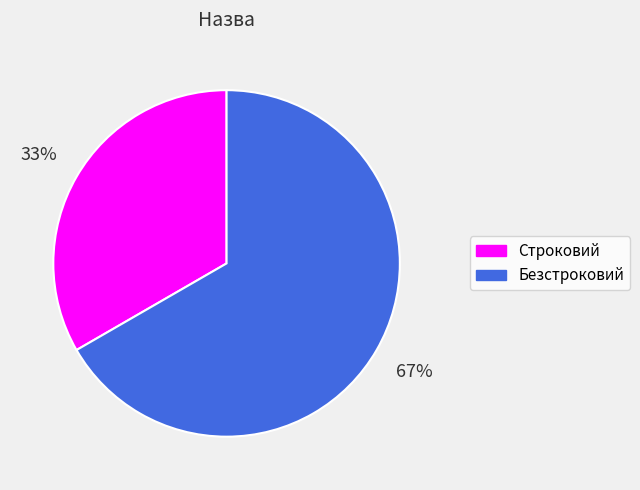

Which category has the smallest portion of the pie?

Строковий